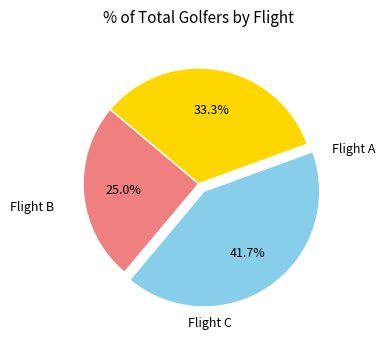

Is there any slice that represents more than half of the pie?

No